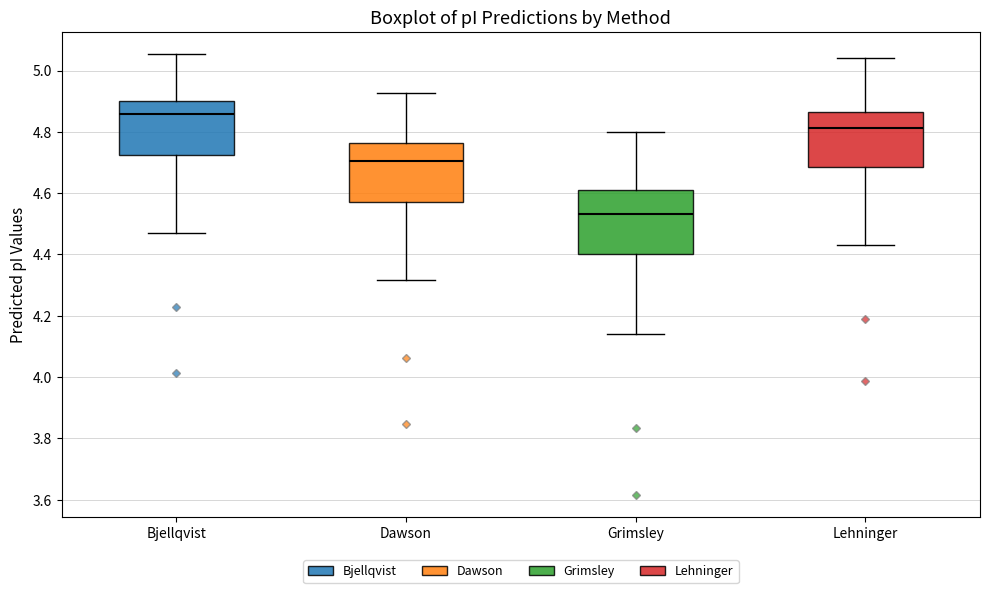

Reading left to right, read every box against the y-axis: the position of its median line, the range the box covers, and the ends of its whiskers. The values are not printed on the chart, so give them approximately, as read against the axis.

Bjellqvist: median 4.86, box 4.72 to 4.90, whiskers 4.46 to 5.06
Dawson: median 4.70, box 4.58 to 4.76, whiskers 4.32 to 4.92
Grimsley: median 4.54, box 4.40 to 4.60, whiskers 4.14 to 4.80
Lehninger: median 4.82, box 4.68 to 4.86, whiskers 4.44 to 5.04